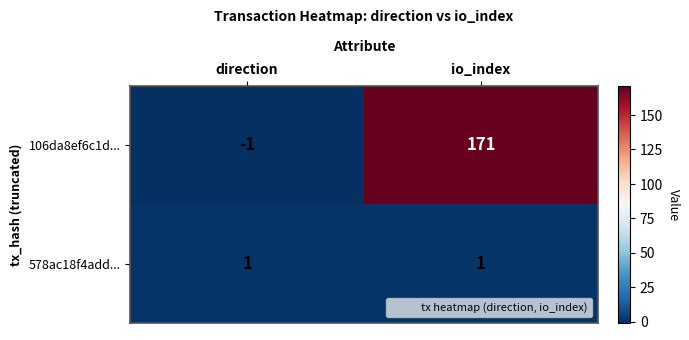

At io_index, list the series in order from smallest to largest.

578ac18f4add..., 106da8ef6c1d...